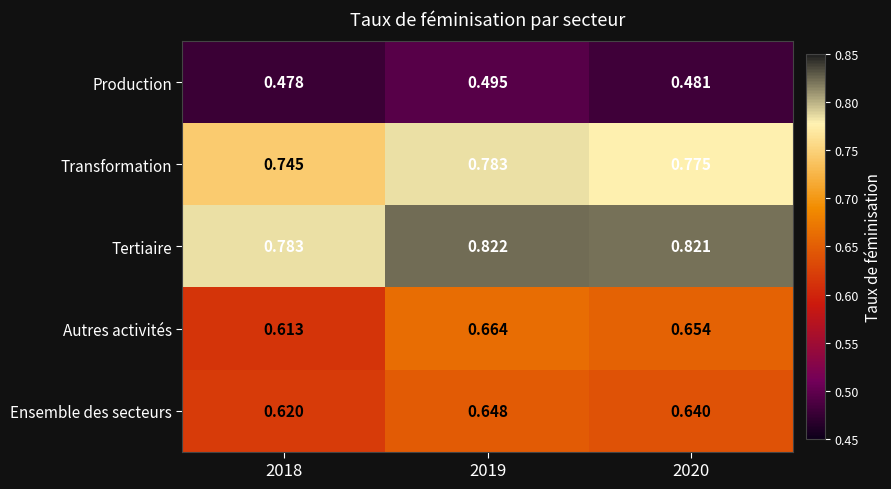

Which series changed the most between 2018 and 2019?

Autres activités